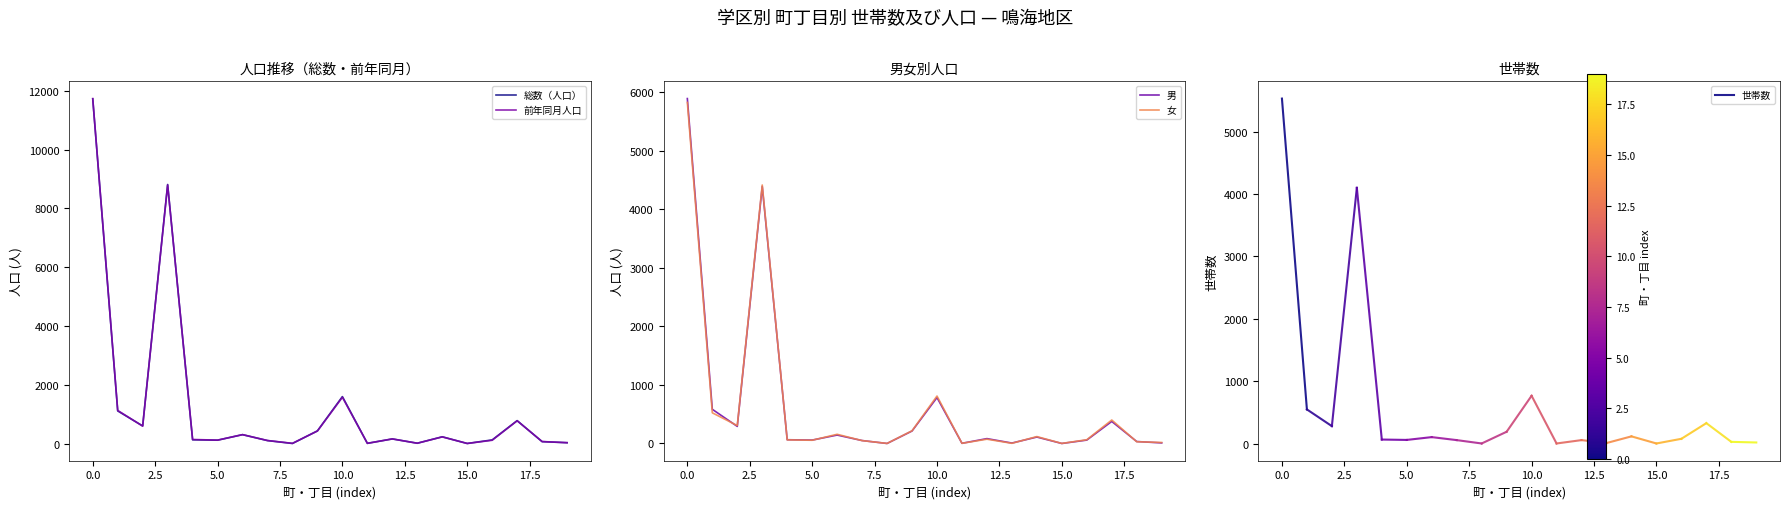

The value of 前年同月人口 at 10.0 is 1572. True or false?

True